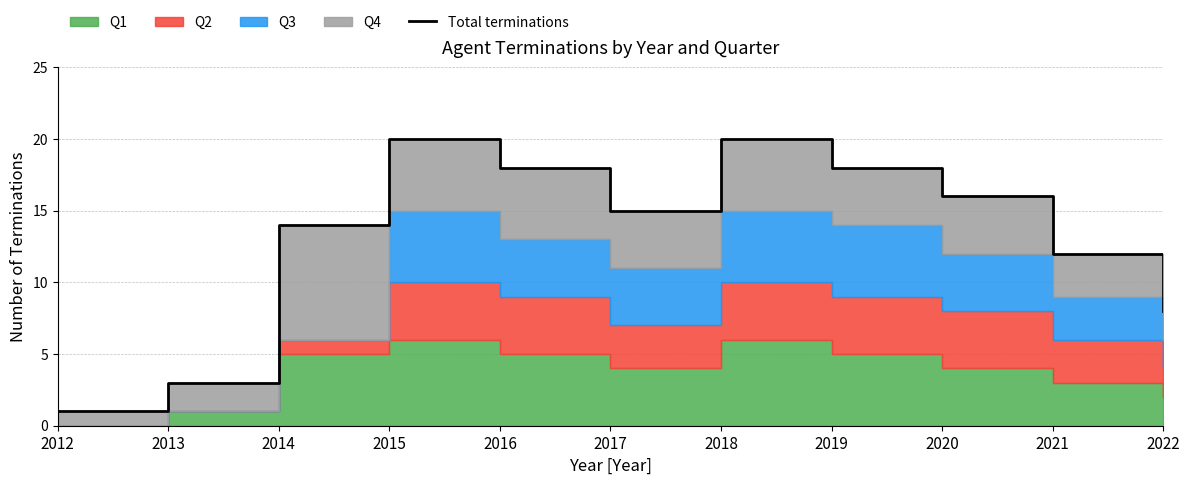

At which label does the data first exceed 15?

2015